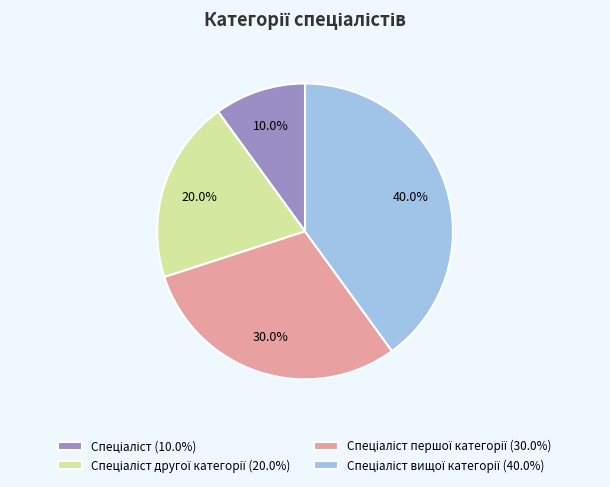

Is there a majority slice in this chart?

No